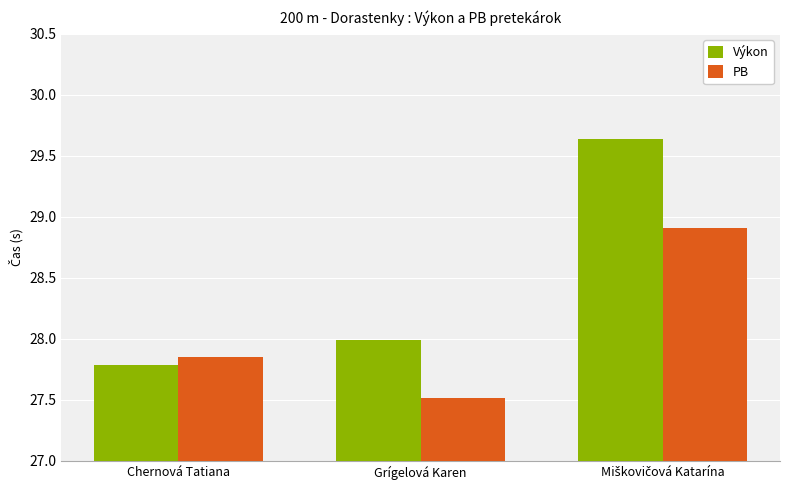

True or false: Výkon has a value of 27.8 at Chernová Tatiana.

True